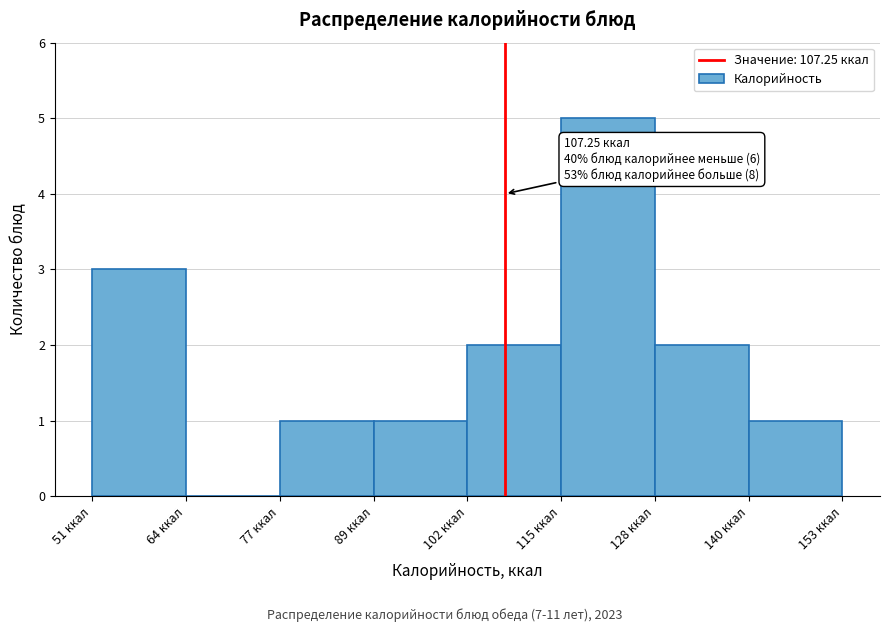

Which range on the x-axis has the tallest bar?

114 to 128